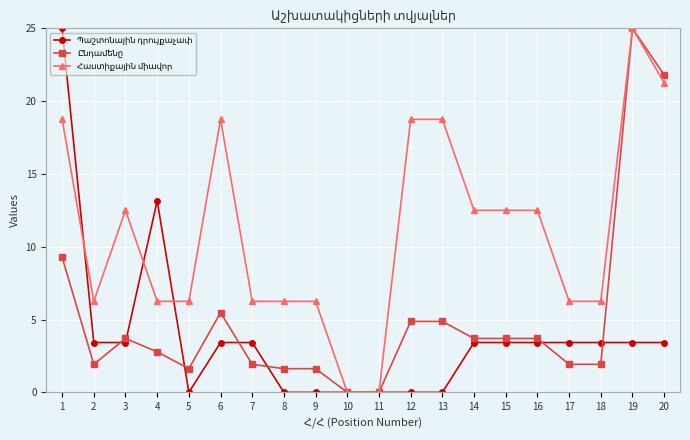

What is the total value across all series at 14?

19.6